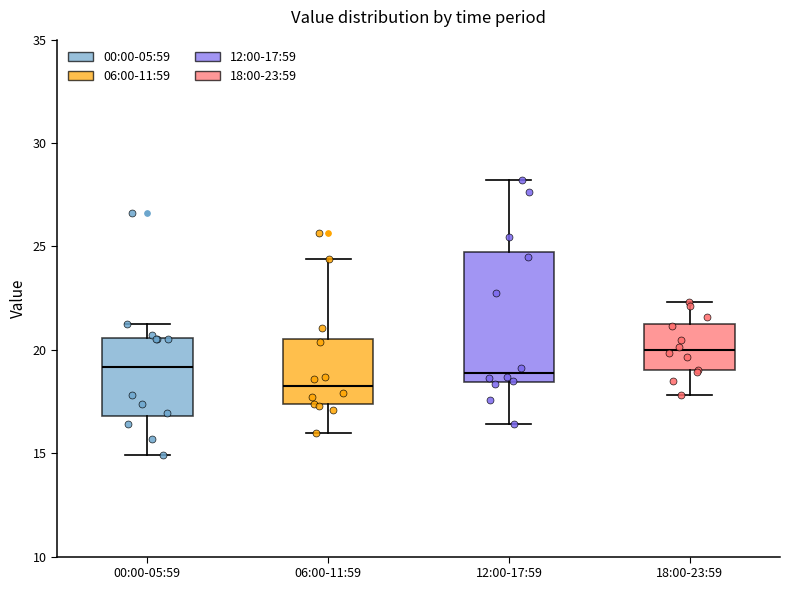

Reading left to right, transcribe this box plot: for each box, give where its median line is, the range the box spans, and where its two whiskers end, as read against the y-axis. The values are not printed on the chart, so give them approximately, as read against the axis.

00:00-05:59: median 19.0, box 17.0 to 20.5, whiskers 15.0 to 21.0
06:00-11:59: median 18.5, box 17.5 to 20.5, whiskers 16.0 to 24.5
12:00-17:59: median 19.0, box 18.5 to 24.5, whiskers 16.5 to 28.0
18:00-23:59: median 20.0, box 19.0 to 21.0, whiskers 18.0 to 22.5